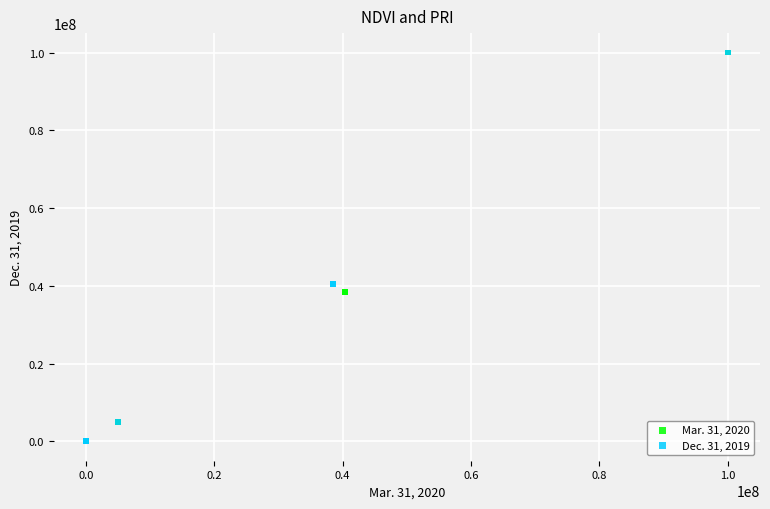

What are all the series names shown in the legend?

Mar. 31, 2020, Dec. 31, 2019